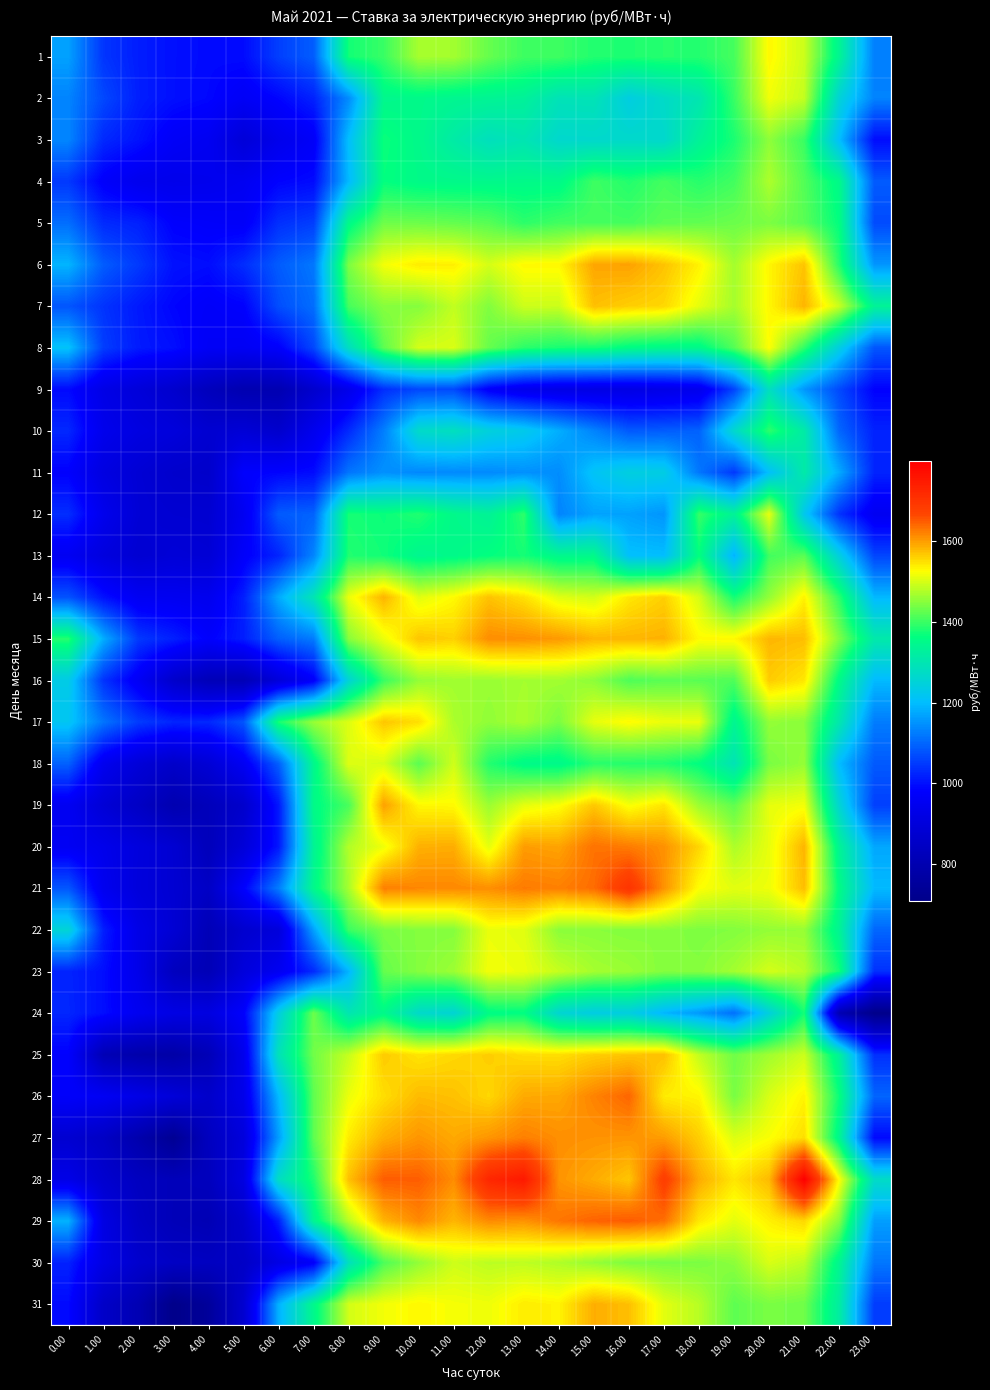

Reading right to left, extract all data points from this chart.

1: 23.00=1127.6	22.00=1339.1	21.00=1492.5	20.00=1531.5	19.00=1407.4	18.00=1386.0	17.00=1386.7	16.00=1381.3	15.00=1383.6	14.00=1401.9	13.00=1402.4	12.00=1428.2	11.00=1467.2	10.00=1469.7	9.00=1399.0	8.00=1374.3	7.00=1088.9	6.00=1053.8	5.00=994.3	4.00=992.5	3.00=999.3	2.00=1015.4	1.00=1042.8	0.00=1166.1
2: 23.00=1131.5	22.00=1251.6	21.00=1487.3	20.00=1517.1	19.00=1398.4	18.00=1300.5	17.00=1271.8	16.00=1237.9	15.00=1294.4	14.00=1291.9	13.00=1330.7	12.00=1337.1	11.00=1341.7	10.00=1349.9	9.00=1345.9	8.00=1141.6	7.00=1020.3	6.00=986.7	5.00=963.0	4.00=989.5	3.00=999.1	2.00=1016.5	1.00=1064.4	0.00=1133.1
3: 23.00=995.5	22.00=1201.3	21.00=1399.4	20.00=1454.0	19.00=1379.5	18.00=1332.8	17.00=1265.1	16.00=1266.9	15.00=1265.2	14.00=1264.1	13.00=1298.1	12.00=1284.8	11.00=1314.2	10.00=1349.0	9.00=1369.1	8.00=1202.5	7.00=967.5	6.00=939.3	5.00=892.6	4.00=953.2	3.00=965.6	2.00=1003.1	1.00=1028.8	0.00=1134.7
4: 23.00=1086.0	22.00=1350.0	21.00=1415.5	20.00=1473.8	19.00=1404.7	18.00=1387.1	17.00=1405.5	16.00=1384.3	15.00=1402.2	14.00=1351.0	13.00=1351.3	12.00=1347.9	11.00=1350.1	10.00=1352.3	9.00=1364.6	8.00=1194.2	7.00=993.9	6.00=984.7	5.00=953.1	4.00=942.0	3.00=937.8	2.00=943.7	1.00=975.0	0.00=1046.0
5: 23.00=1067.9	22.00=1363.0	21.00=1420.6	20.00=1442.1	19.00=1431.4	18.00=1425.1	17.00=1422.2	16.00=1405.7	15.00=1407.2	14.00=1404.7	13.00=1390.6	12.00=1418.5	11.00=1426.9	10.00=1432.2	9.00=1433.3	8.00=1351.0	7.00=1052.8	6.00=1036.2	5.00=968.9	4.00=974.4	3.00=980.5	2.00=1019.1	1.00=1030.0	0.00=1107.7
6: 23.00=1154.0	22.00=1385.2	21.00=1570.6	20.00=1532.5	19.00=1467.4	18.00=1535.5	17.00=1571.1	16.00=1596.7	15.00=1593.9	14.00=1530.5	13.00=1530.2	12.00=1499.1	11.00=1536.8	10.00=1540.0	9.00=1518.8	8.00=1442.1	7.00=1118.7	6.00=1087.5	5.00=1033.1	4.00=995.7	3.00=1001.7	2.00=1047.6	1.00=1088.0	0.00=1189.3
7: 23.00=1335.4	22.00=1491.6	21.00=1582.3	20.00=1531.0	19.00=1468.8	18.00=1509.7	17.00=1555.7	16.00=1562.4	15.00=1573.8	14.00=1492.4	13.00=1493.6	12.00=1445.4	11.00=1486.7	10.00=1448.1	9.00=1449.1	8.00=1407.5	7.00=1107.6	6.00=1071.1	5.00=981.8	4.00=971.8	3.00=986.4	2.00=1010.1	1.00=1040.9	0.00=1079.2
8: 23.00=1080.9	22.00=1237.6	21.00=1392.8	20.00=1526.6	19.00=1416.3	18.00=1350.1	17.00=1349.5	16.00=1357.1	15.00=1376.1	14.00=1377.7	13.00=1390.2	12.00=1428.5	11.00=1502.1	10.00=1498.5	9.00=1422.2	8.00=1279.5	7.00=1063.1	6.00=977.0	5.00=959.3	4.00=962.4	3.00=998.0	2.00=1012.5	1.00=1052.3	0.00=1208.1
9: 23.00=982.8	22.00=1066.1	21.00=1154.3	20.00=1282.4	19.00=1059.6	18.00=940.0	17.00=927.9	16.00=921.6	15.00=921.6	14.00=924.3	13.00=938.2	12.00=971.5	11.00=1065.2	10.00=1063.7	9.00=1034.9	8.00=935.8	7.00=866.9	6.00=801.2	5.00=798.4	4.00=827.4	3.00=867.6	2.00=896.1	1.00=926.1	0.00=992.5
10: 23.00=1020.7	22.00=1099.6	21.00=1313.4	20.00=1391.4	19.00=1264.0	18.00=1094.5	17.00=1089.0	16.00=1084.8	15.00=1133.1	14.00=1181.3	13.00=1226.7	12.00=1245.1	11.00=1283.3	10.00=1269.4	9.00=1127.0	8.00=1029.8	7.00=943.7	6.00=866.9	5.00=888.4	4.00=875.1	3.00=900.4	2.00=913.6	1.00=940.3	0.00=1027.5
11: 23.00=1023.6	22.00=1176.8	21.00=1311.5	20.00=1204.4	19.00=1046.6	18.00=1118.3	17.00=1235.9	16.00=1240.9	15.00=1211.7	14.00=1143.3	13.00=1147.8	12.00=1140.3	11.00=1140.3	10.00=1137.7	9.00=1148.3	8.00=1115.8	7.00=994.3	6.00=985.7	5.00=979.6	4.00=861.1	3.00=865.5	2.00=885.5	1.00=913.9	0.00=980.1
12: 23.00=952.2	22.00=1040.1	21.00=1223.1	20.00=1511.6	19.00=1333.5	18.00=1397.2	17.00=1153.0	16.00=1167.4	15.00=1168.4	14.00=1133.5	13.00=1391.3	12.00=1333.9	11.00=1349.0	10.00=1383.3	9.00=1368.3	8.00=1376.2	7.00=1094.8	6.00=1086.4	5.00=952.4	4.00=877.3	3.00=879.1	2.00=888.6	1.00=940.7	0.00=1033.8
13: 23.00=1061.7	22.00=1241.8	21.00=1420.1	20.00=1404.4	19.00=1187.1	18.00=1363.5	17.00=1199.9	16.00=1203.7	15.00=1349.2	14.00=1345.3	13.00=1374.9	12.00=1364.1	11.00=1350.9	10.00=1342.5	9.00=1373.2	8.00=1383.6	7.00=1134.0	6.00=1023.2	5.00=973.3	4.00=885.2	3.00=890.8	2.00=878.9	1.00=907.1	0.00=953.5
14: 23.00=1193.1	22.00=1391.1	21.00=1535.3	20.00=1456.8	19.00=1374.5	18.00=1499.3	17.00=1561.2	16.00=1542.9	15.00=1497.2	14.00=1506.0	13.00=1548.1	12.00=1571.5	11.00=1528.8	10.00=1506.7	9.00=1582.8	8.00=1513.2	7.00=1297.3	6.00=1176.7	5.00=1016.1	4.00=944.2	3.00=951.2	2.00=955.2	1.00=1000.5	0.00=1076.9
15: 23.00=1309.3	22.00=1444.0	21.00=1575.1	20.00=1581.2	19.00=1531.2	18.00=1529.1	17.00=1584.8	16.00=1581.5	15.00=1582.2	14.00=1603.0	13.00=1610.4	12.00=1612.6	11.00=1560.9	10.00=1569.9	9.00=1513.2	8.00=1449.7	7.00=1122.8	6.00=1090.3	5.00=1015.9	4.00=978.9	3.00=1018.3	2.00=1046.9	1.00=1181.4	0.00=1386.4
16: 23.00=1195.5	22.00=1352.0	21.00=1543.6	20.00=1564.7	19.00=1413.4	18.00=1420.1	17.00=1420.9	16.00=1412.4	15.00=1452.9	14.00=1466.2	13.00=1467.4	12.00=1461.1	11.00=1465.7	10.00=1457.9	9.00=1399.4	8.00=1253.9	7.00=971.8	6.00=897.8	5.00=811.7	4.00=816.1	3.00=862.3	2.00=961.3	1.00=1040.9	0.00=1231.1
17: 23.00=1124.5	22.00=1304.5	21.00=1450.3	20.00=1457.1	19.00=1340.7	18.00=1513.2	17.00=1513.5	16.00=1529.5	15.00=1510.4	14.00=1441.4	13.00=1471.3	12.00=1455.3	11.00=1472.2	10.00=1549.8	9.00=1568.7	8.00=1504.2	7.00=1460.3	6.00=1377.9	5.00=1079.6	4.00=1027.4	3.00=1024.9	2.00=1050.3	1.00=1116.0	0.00=1216.1
18: 23.00=1084.9	22.00=1197.9	21.00=1457.8	20.00=1440.1	19.00=1294.2	18.00=1361.6	17.00=1383.4	16.00=1385.4	15.00=1388.2	14.00=1348.5	13.00=1352.8	12.00=1384.9	11.00=1495.6	10.00=1420.6	9.00=1499.1	8.00=1505.2	7.00=1345.3	6.00=1091.2	5.00=957.1	4.00=886.4	3.00=858.9	2.00=893.2	1.00=946.4	0.00=1093.4
19: 23.00=1055.0	22.00=1257.2	21.00=1519.2	20.00=1510.0	19.00=1423.7	18.00=1462.3	17.00=1544.5	16.00=1521.2	15.00=1567.8	14.00=1523.2	13.00=1509.2	12.00=1462.2	11.00=1529.0	10.00=1530.9	9.00=1597.6	8.00=1409.1	7.00=1353.5	6.00=1008.9	5.00=863.6	4.00=822.9	3.00=799.0	2.00=846.5	1.00=887.7	0.00=954.1
20: 23.00=1173.0	22.00=1336.3	21.00=1582.8	20.00=1511.8	19.00=1473.3	18.00=1557.1	17.00=1609.2	16.00=1625.3	15.00=1632.9	14.00=1595.4	13.00=1600.7	12.00=1509.6	11.00=1587.9	10.00=1585.5	9.00=1515.7	8.00=1477.0	7.00=1336.3	6.00=1009.2	5.00=893.0	4.00=824.1	3.00=878.4	2.00=905.1	1.00=936.7	0.00=956.8
21: 23.00=1195.3	22.00=1356.2	21.00=1575.4	20.00=1515.9	19.00=1508.3	18.00=1525.2	17.00=1608.2	16.00=1699.6	15.00=1637.3	14.00=1622.5	13.00=1626.4	12.00=1611.4	11.00=1616.3	10.00=1617.4	9.00=1622.8	8.00=1469.4	7.00=1348.9	6.00=1124.8	5.00=980.0	4.00=848.3	3.00=880.0	2.00=902.1	1.00=946.3	0.00=1082.1
22: 23.00=1099.9	22.00=1336.3	21.00=1458.9	20.00=1457.3	19.00=1446.5	18.00=1442.6	17.00=1450.5	16.00=1447.1	15.00=1450.9	14.00=1451.6	13.00=1506.9	12.00=1513.2	11.00=1447.9	10.00=1447.0	9.00=1440.4	8.00=1400.2	7.00=1166.8	6.00=898.9	5.00=870.4	4.00=814.2	3.00=882.8	2.00=927.4	1.00=1016.9	0.00=1254.4
23: 23.00=1037.2	22.00=1374.3	21.00=1480.2	20.00=1498.7	19.00=1466.8	18.00=1448.3	17.00=1446.7	16.00=1461.0	15.00=1468.3	14.00=1489.3	13.00=1512.9	12.00=1518.7	11.00=1462.8	10.00=1447.7	9.00=1427.3	8.00=1188.2	7.00=1030.1	6.00=951.2	5.00=900.5	4.00=812.2	3.00=833.0	2.00=933.5	1.00=997.9	0.00=1022.7
24: 23.00=710.3	22.00=805.3	21.00=1375.6	20.00=1244.8	19.00=1110.2	18.00=1157.1	17.00=1189.7	16.00=1239.9	15.00=1235.3	14.00=1258.2	13.00=1360.3	12.00=1355.3	11.00=1255.0	10.00=1268.5	9.00=1351.1	8.00=1299.5	7.00=1431.8	6.00=1238.7	5.00=978.6	4.00=911.5	3.00=920.2	2.00=949.5	1.00=997.4	0.00=1025.7
25: 23.00=1036.3	22.00=1328.7	21.00=1493.4	20.00=1465.5	19.00=1434.2	18.00=1486.7	17.00=1573.7	16.00=1569.6	15.00=1562.8	14.00=1550.0	13.00=1551.2	12.00=1562.9	11.00=1554.6	10.00=1545.2	9.00=1565.3	8.00=1489.7	7.00=1434.4	6.00=1290.5	5.00=939.5	4.00=814.6	3.00=776.5	2.00=786.6	1.00=811.7	0.00=980.8
26: 23.00=1097.6	22.00=1367.3	21.00=1534.2	20.00=1501.4	19.00=1439.3	18.00=1532.7	17.00=1539.6	16.00=1642.3	15.00=1619.8	14.00=1592.2	13.00=1590.4	12.00=1555.8	11.00=1573.1	10.00=1577.7	9.00=1550.8	8.00=1513.9	7.00=1423.7	6.00=1194.9	5.00=934.4	4.00=860.5	3.00=894.0	2.00=926.4	1.00=957.4	0.00=973.9
27: 23.00=992.0	22.00=1341.9	21.00=1550.6	20.00=1523.1	19.00=1503.9	18.00=1563.0	17.00=1600.7	16.00=1606.5	15.00=1608.0	14.00=1611.2	13.00=1622.6	12.00=1606.3	11.00=1591.2	10.00=1606.1	9.00=1587.2	8.00=1540.2	7.00=1422.9	6.00=1161.4	5.00=900.7	4.00=834.1	3.00=731.6	2.00=790.8	1.00=847.2	0.00=875.4
28: 23.00=1273.6	22.00=1525.1	21.00=1799.8	20.00=1578.3	19.00=1544.3	18.00=1589.3	17.00=1681.2	16.00=1569.1	15.00=1589.1	14.00=1607.3	13.00=1750.3	12.00=1724.3	11.00=1612.6	10.00=1648.6	9.00=1649.3	8.00=1573.4	7.00=1382.0	6.00=1276.6	5.00=912.3	4.00=829.6	3.00=821.3	2.00=836.7	1.00=871.6	0.00=926.8
29: 23.00=1163.5	22.00=1447.9	21.00=1555.4	20.00=1536.2	19.00=1509.0	18.00=1543.2	17.00=1634.9	16.00=1650.8	15.00=1644.8	14.00=1630.2	13.00=1607.8	12.00=1613.9	11.00=1581.8	10.00=1615.5	9.00=1582.4	8.00=1480.2	7.00=1340.1	6.00=1017.1	5.00=865.7	4.00=809.3	3.00=818.0	2.00=847.0	1.00=918.1	0.00=1186.5
30: 23.00=1118.4	22.00=1340.5	21.00=1483.8	20.00=1501.7	19.00=1452.7	18.00=1441.2	17.00=1439.8	16.00=1443.1	15.00=1458.1	14.00=1474.9	13.00=1484.3	12.00=1482.5	11.00=1494.2	10.00=1456.6	9.00=1411.5	8.00=1284.9	7.00=970.6	6.00=922.0	5.00=849.9	4.00=838.4	3.00=845.1	2.00=867.2	1.00=922.8	0.00=1020.7
31: 23.00=1051.3	22.00=1319.9	21.00=1433.2	20.00=1441.0	19.00=1422.5	18.00=1480.2	17.00=1507.8	16.00=1573.8	15.00=1587.5	14.00=1534.3	13.00=1539.8	12.00=1516.3	11.00=1520.2	10.00=1530.9	9.00=1518.6	8.00=1497.7	7.00=1348.2	6.00=1183.9	5.00=873.9	4.00=748.8	3.00=709.0	2.00=806.5	1.00=854.6	0.00=992.7